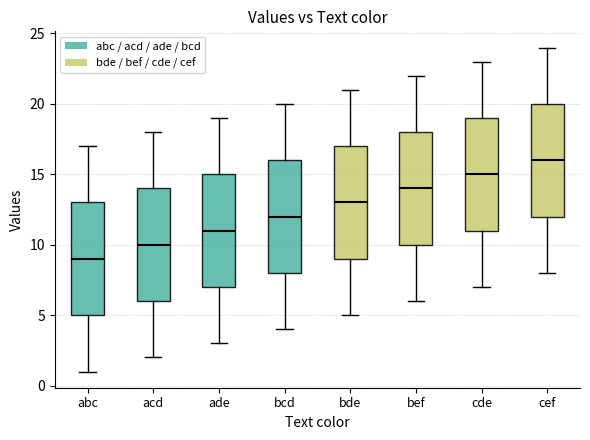

Reading left to right, read every box against the y-axis: the position of its median line, the range the box covers, and the ends of its whiskers. The values are not printed on the chart, so give them approximately, as read against the axis.

abc: median 9, box 5 to 13, whiskers 1 to 17
acd: median 10, box 6 to 14, whiskers 2 to 18
ade: median 11, box 7 to 15, whiskers 3 to 19
bcd: median 12, box 8 to 16, whiskers 4 to 20
bde: median 13, box 9 to 17, whiskers 5 to 21
bef: median 14, box 10 to 18, whiskers 6 to 22
cde: median 15, box 11 to 19, whiskers 7 to 23
cef: median 16, box 12 to 20, whiskers 8 to 24